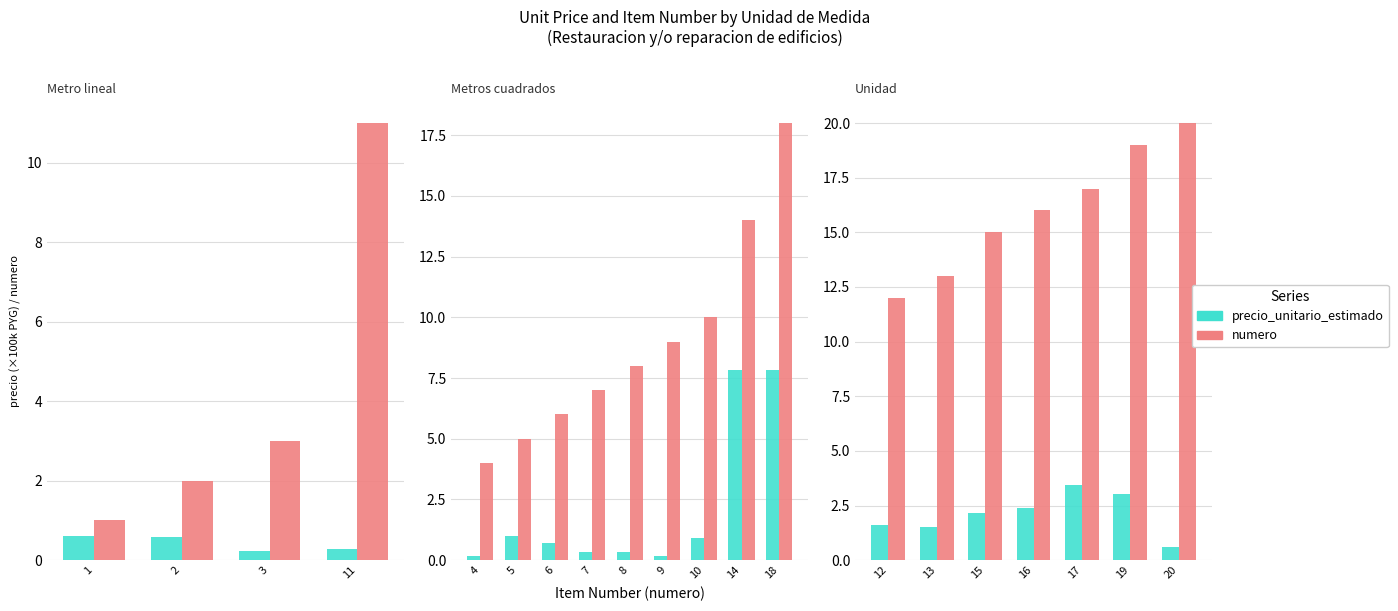

How many bars are there in each group?

2